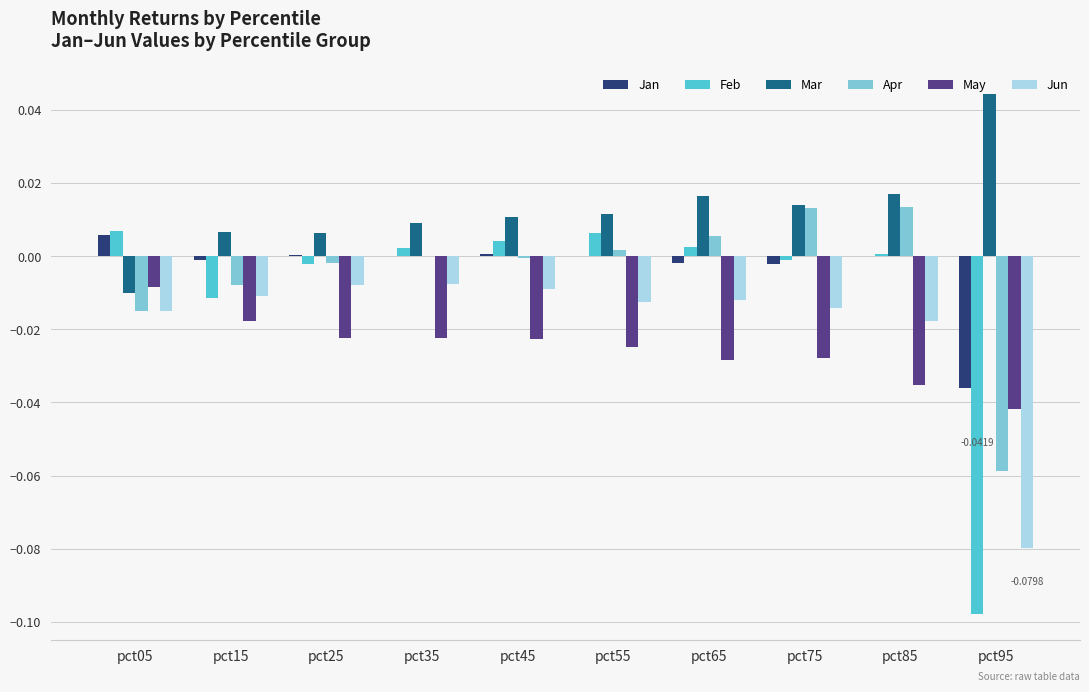

Between pct65 and pct85, which series saw the biggest shift?

Apr